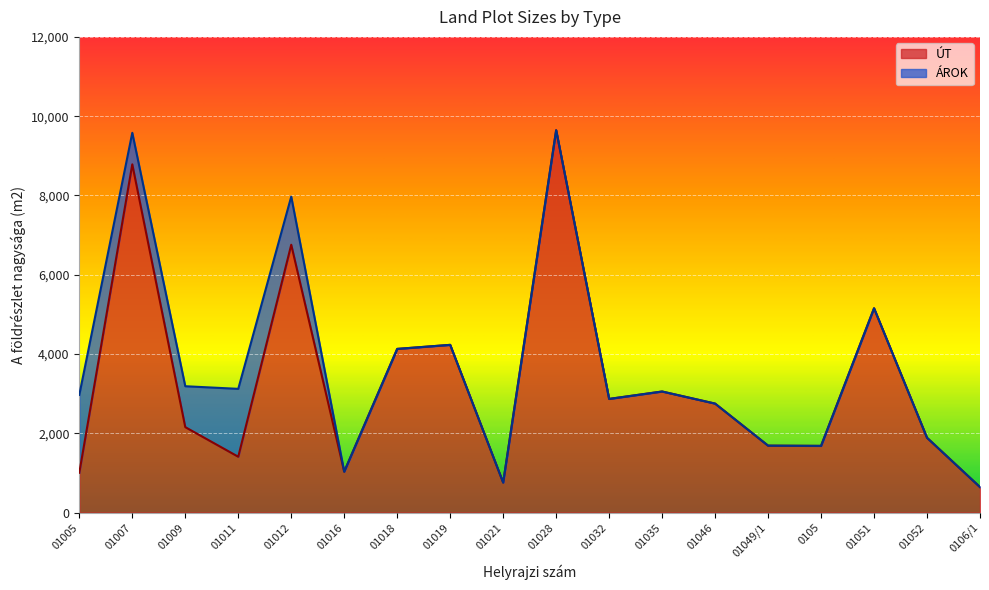

Reading right to left, transcribe all the data shown in this chart.

641	1886	5153	1681	1687	2748	3053	2866	9646	755	4230	4128	1030	6756	1407	2154	8785	1003